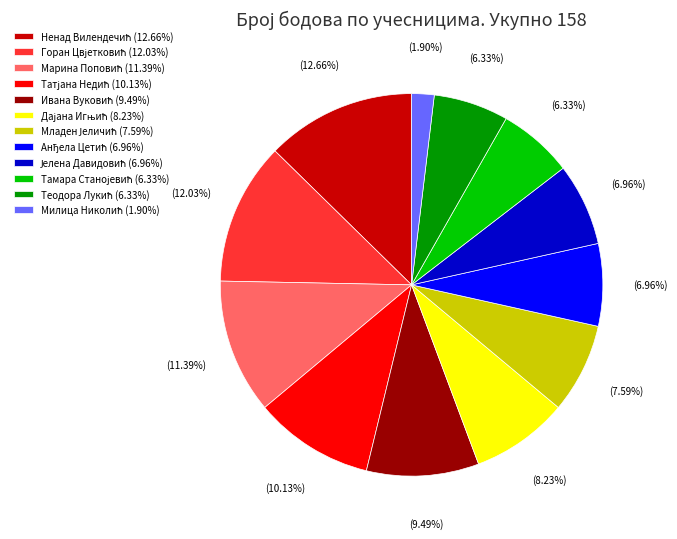

Is there a majority slice in this chart?

No